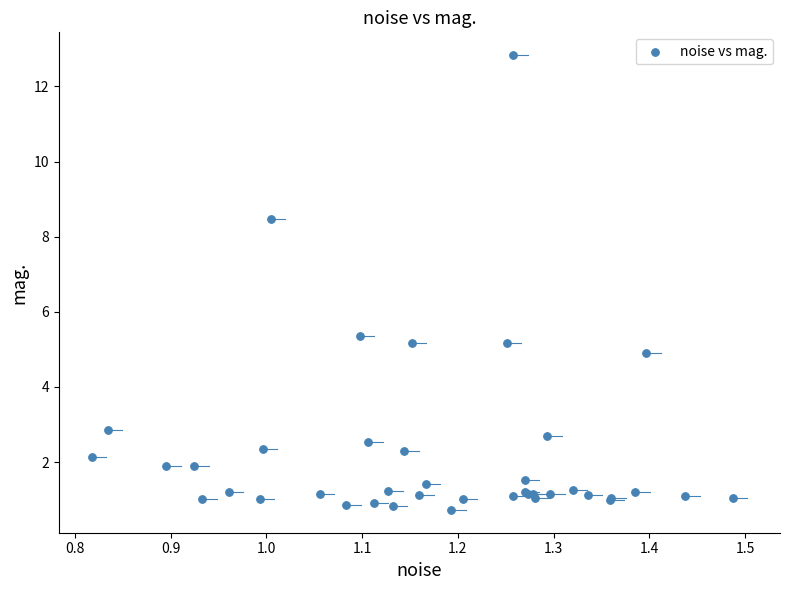

What Y value in the scatter plot is closest to 6?

5.3